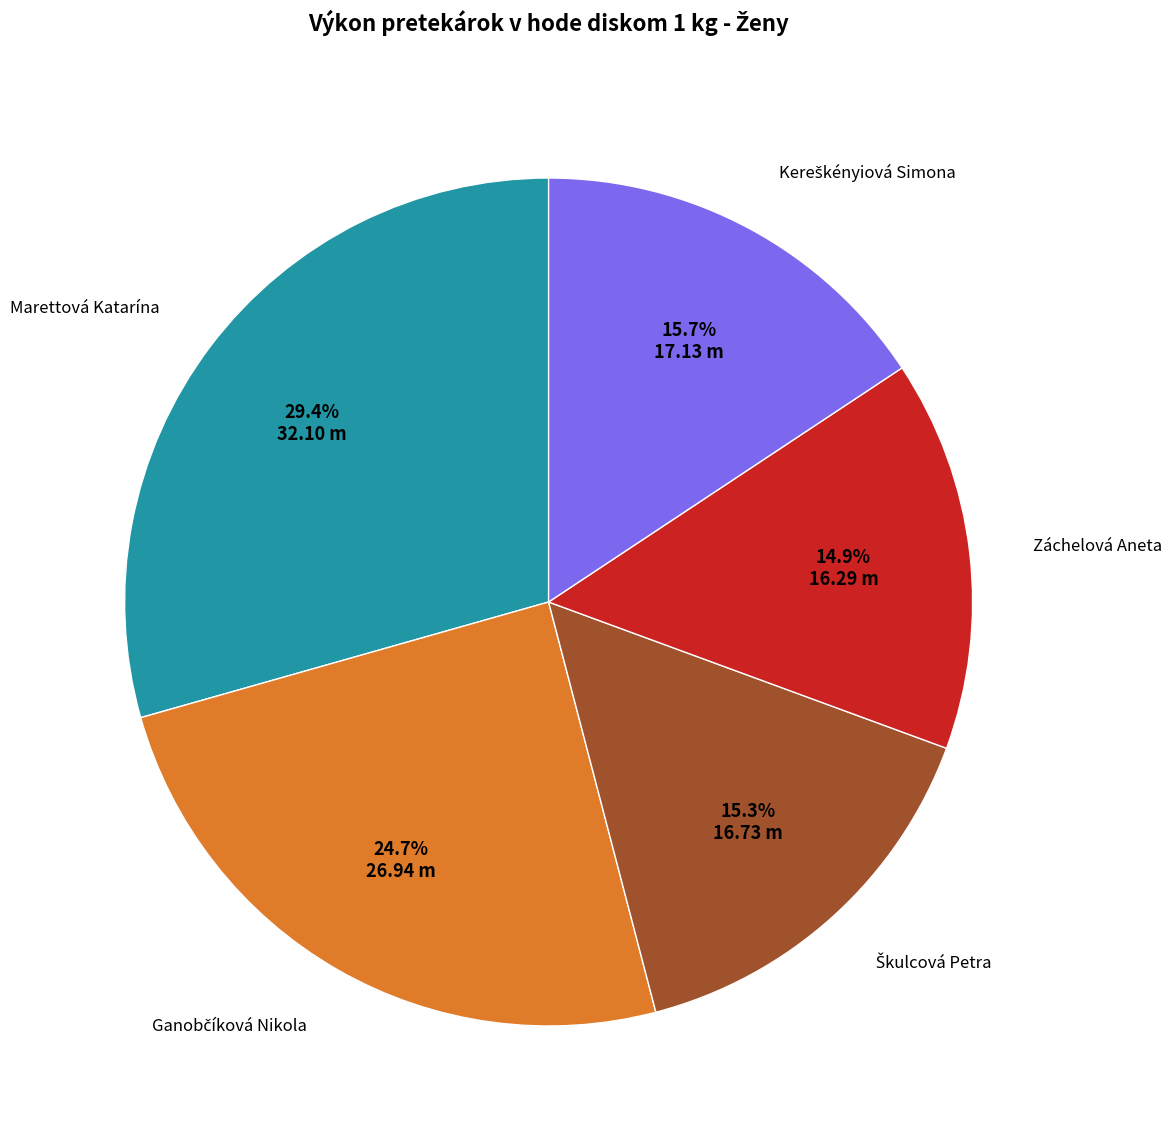

Does Záchelová Aneta account for over 50% of the chart?

No